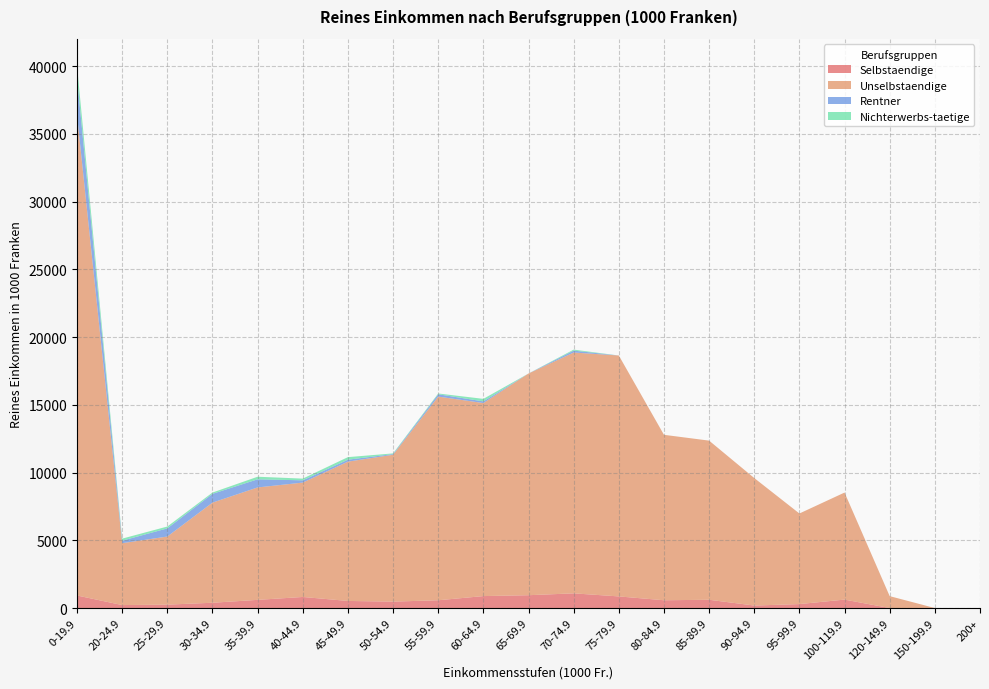

Reading left to right, what are all the values shown in this chart?

Selbstaendige: 0-19.9=925.6	20-24.9=218.1	25-29.9=250.4	30-34.9=389.5	35-39.9=602.9	40-44.9=816.3	45-49.9=522.7	50-54.9=473.7	55-59.9=573.3	60-64.9=881.7	65-69.9=946.0	70-74.9=1083.3	75-79.9=857.1	80-84.9=574.0	85-89.9=610.1	90-94.9=183.3	95-99.9=291.1	100-119.9=622.5	120-149.9=0.0	150-199.9=0.0	200+=0.0
Unselbstaendige: 0-19.9=35457.6	20-24.9=4567.9	25-29.9=5026.6	30-34.9=7390.6	35-39.9=8298.0	40-44.9=8441.5	45-49.9=10282.0	50-54.9=10838.3	55-59.9=15031.0	60-64.9=14247.0	65-69.9=16363.0	70-74.9=17774.0	75-79.9=17780.6	80-84.9=12210.7	85-89.9=11744.9	90-94.9=9410.2	95-99.9=6686.2	100-119.9=7900.1	120-149.9=877.1	150-199.9=0.0	200+=0.0
Rentner: 0-19.9=2755.6	20-24.9=184.4	25-29.9=601.9	30-34.9=647.5	35-39.9=598.4	40-44.9=168.0	45-49.9=143.2	50-54.9=50.0	55-59.9=173.2	60-64.9=122.7	65-69.9=0.0	70-74.9=142.4	75-79.9=0.0	80-84.9=0.0	85-89.9=0.0	90-94.9=0.0	95-99.9=0.0	100-119.9=0.0	120-149.9=0.0	150-199.9=0.0	200+=0.0
Nichterwerbs-taetige: 0-19.9=876.8	20-24.9=151.6	25-29.9=136.2	30-34.9=95.9	35-39.9=191.3	40-44.9=125.5	45-49.9=189.2	50-54.9=50.0	55-59.9=56.9	60-64.9=185.9	65-69.9=0.0	70-74.9=72.2	75-79.9=0.0	80-84.9=0.0	85-89.9=0.0	90-94.9=0.0	95-99.9=0.0	100-119.9=0.0	120-149.9=0.0	150-199.9=0.0	200+=0.0